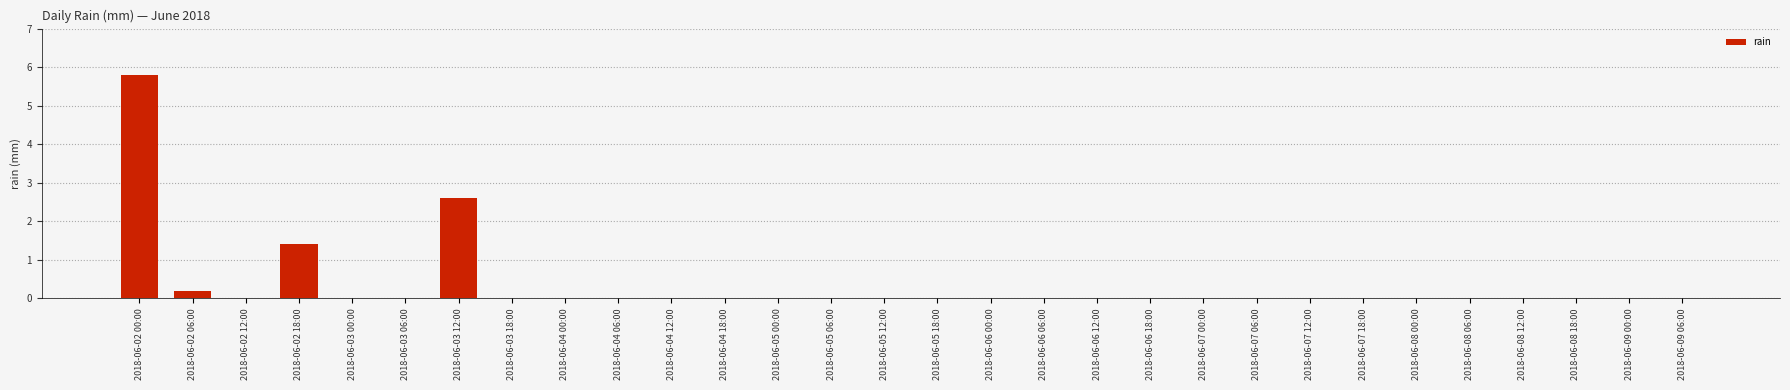

True or false: the data shows 0.0 at 2018-06-03 06:00.

True